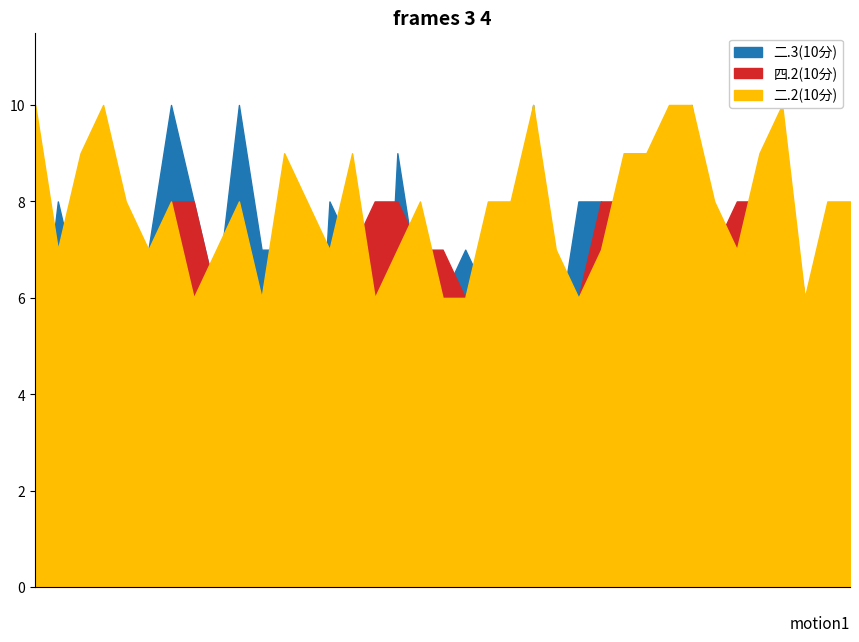

How many intersections are there between 二.2(10分) and 四.2(10分)?

7